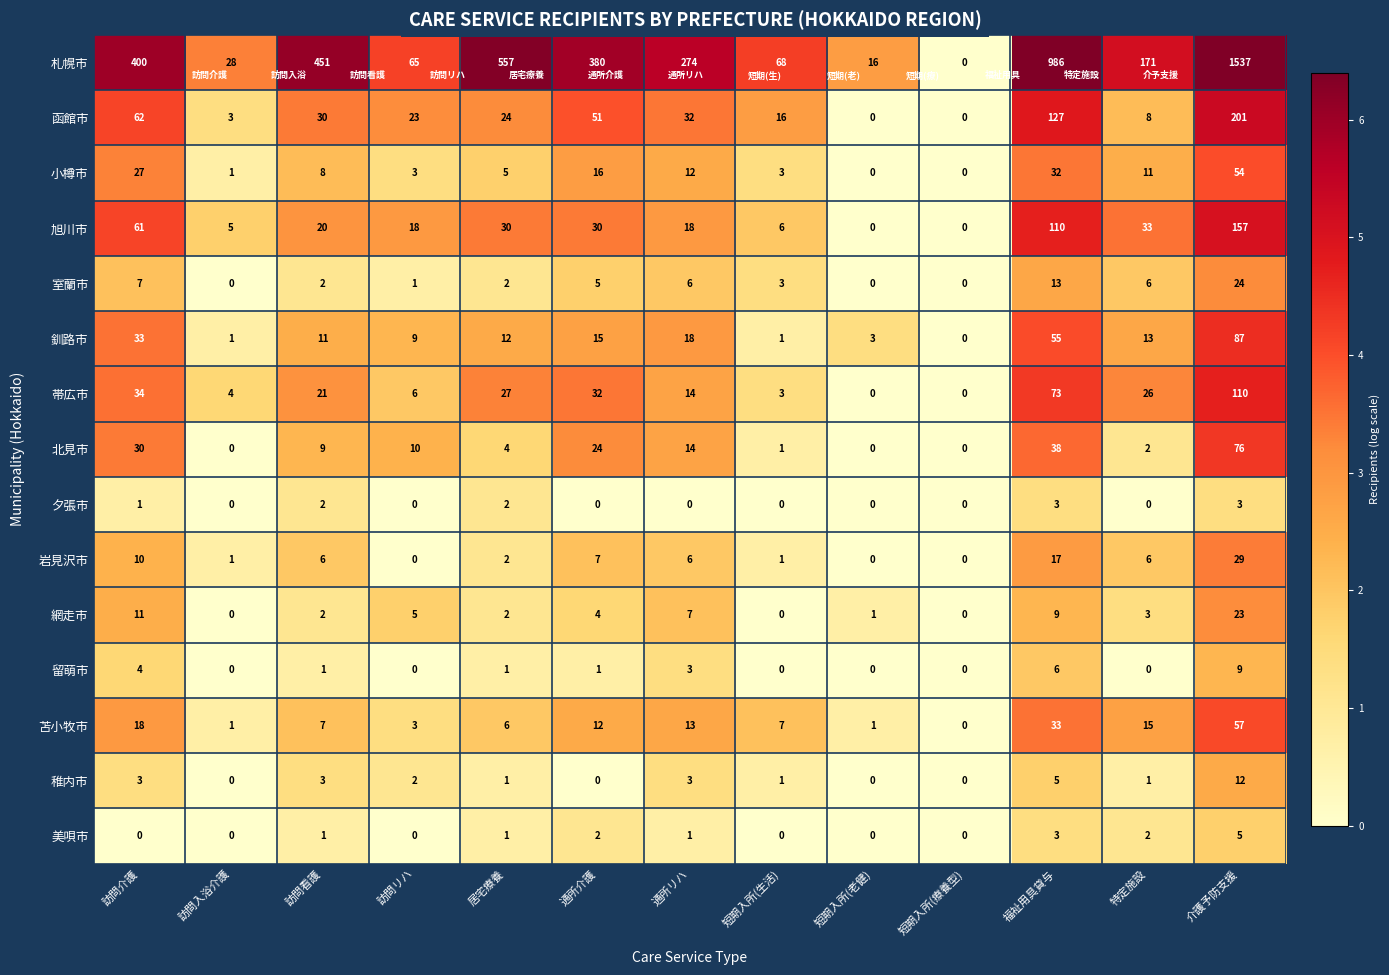

At which category is the sum across all series the highest?

介護予防支援